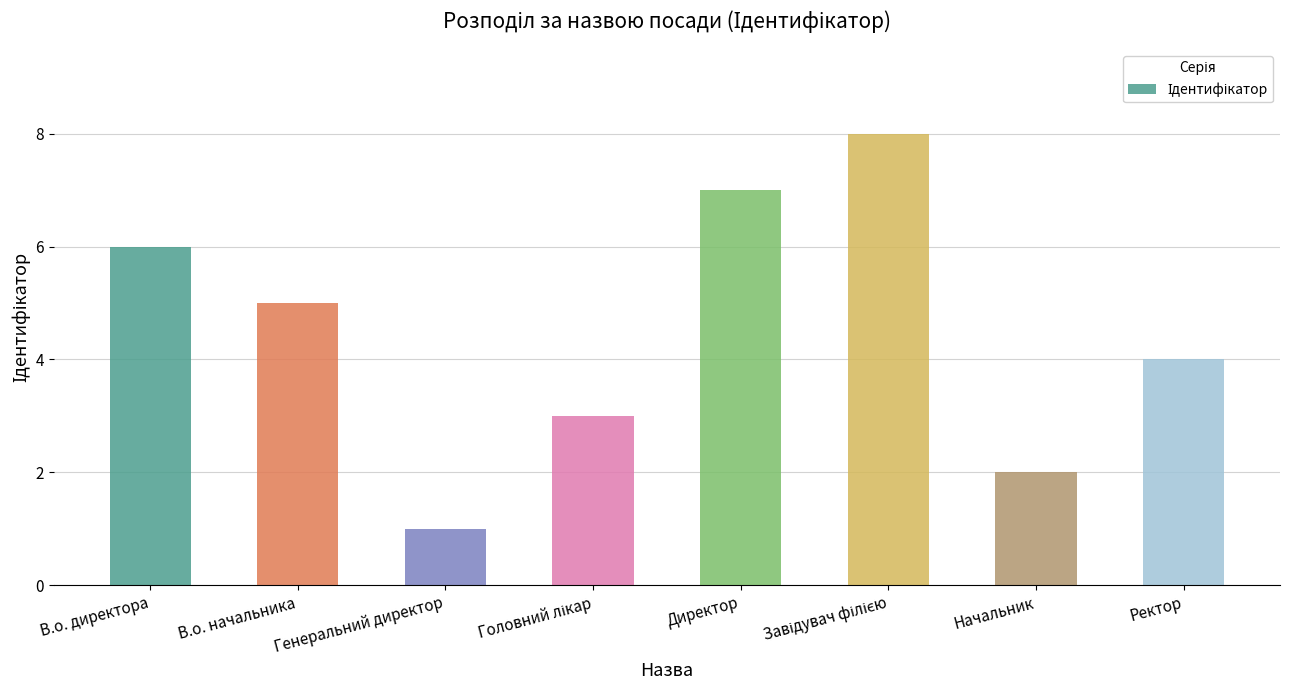

Is it true that the value at Ректор is 4?

True